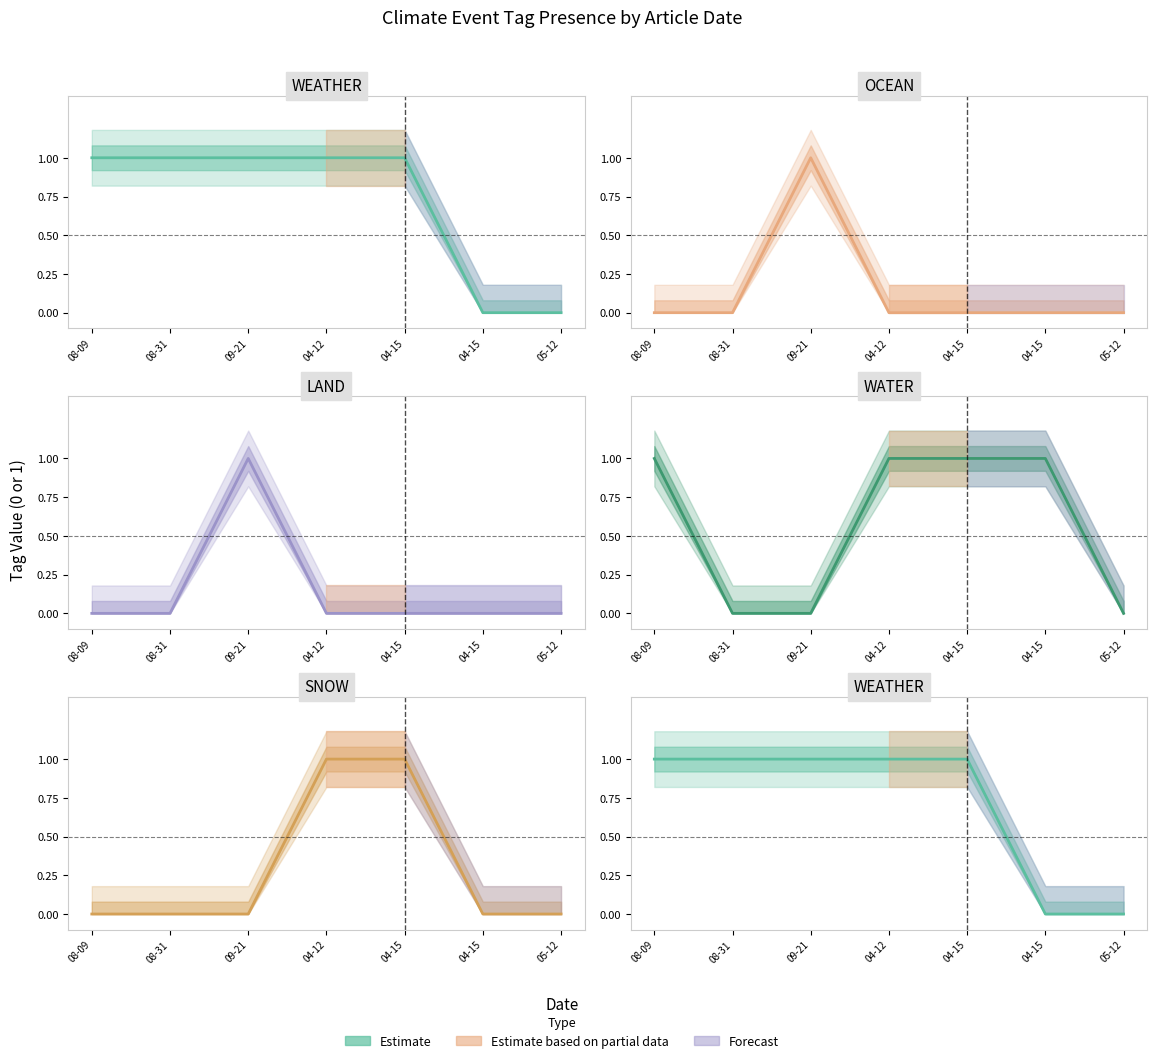

How many values in OCEAN are above zero?

1